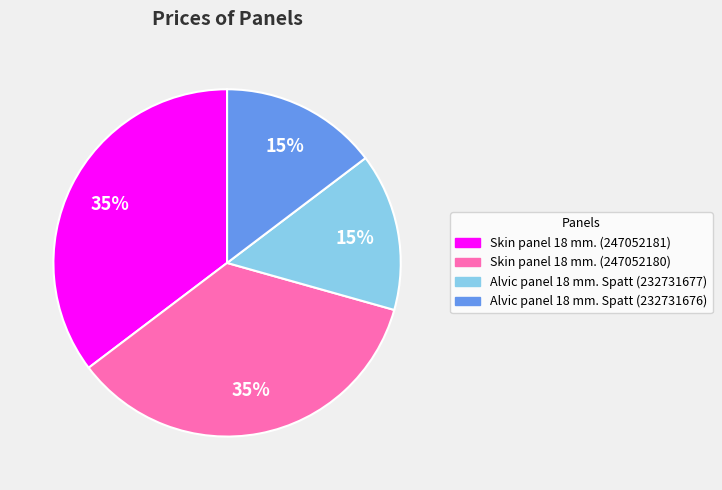

Between Skin panel 18 mm. (247052180) and Alvic panel 18 mm. Spatt (232731676), which is larger?

Skin panel 18 mm. (247052180)